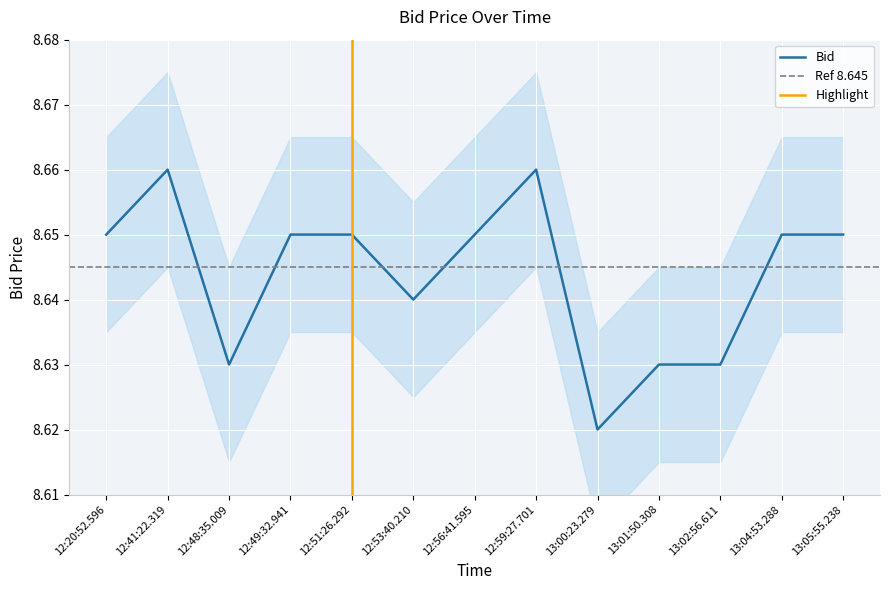

How many lines are shown in the chart?

1